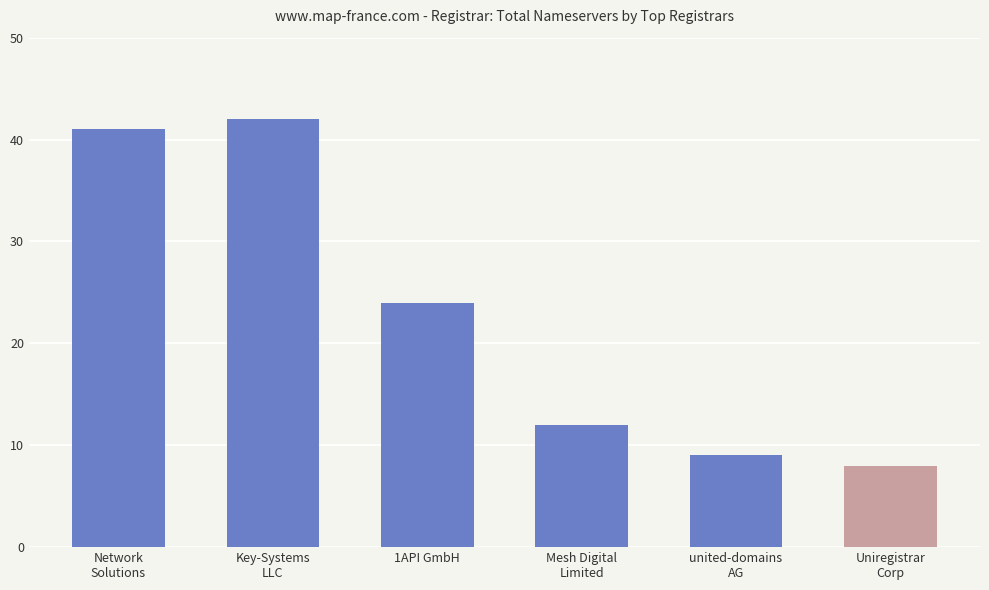

What is the average value?

23